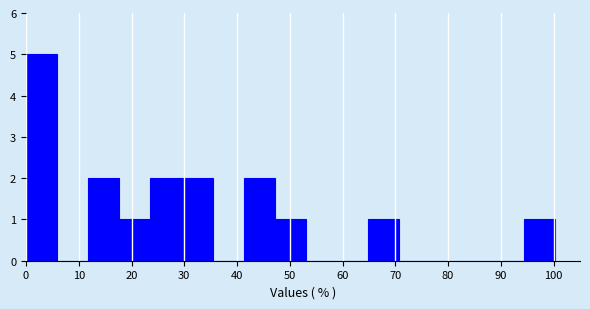

Over which range of the x-axis is the bar tallest?

0 to 6